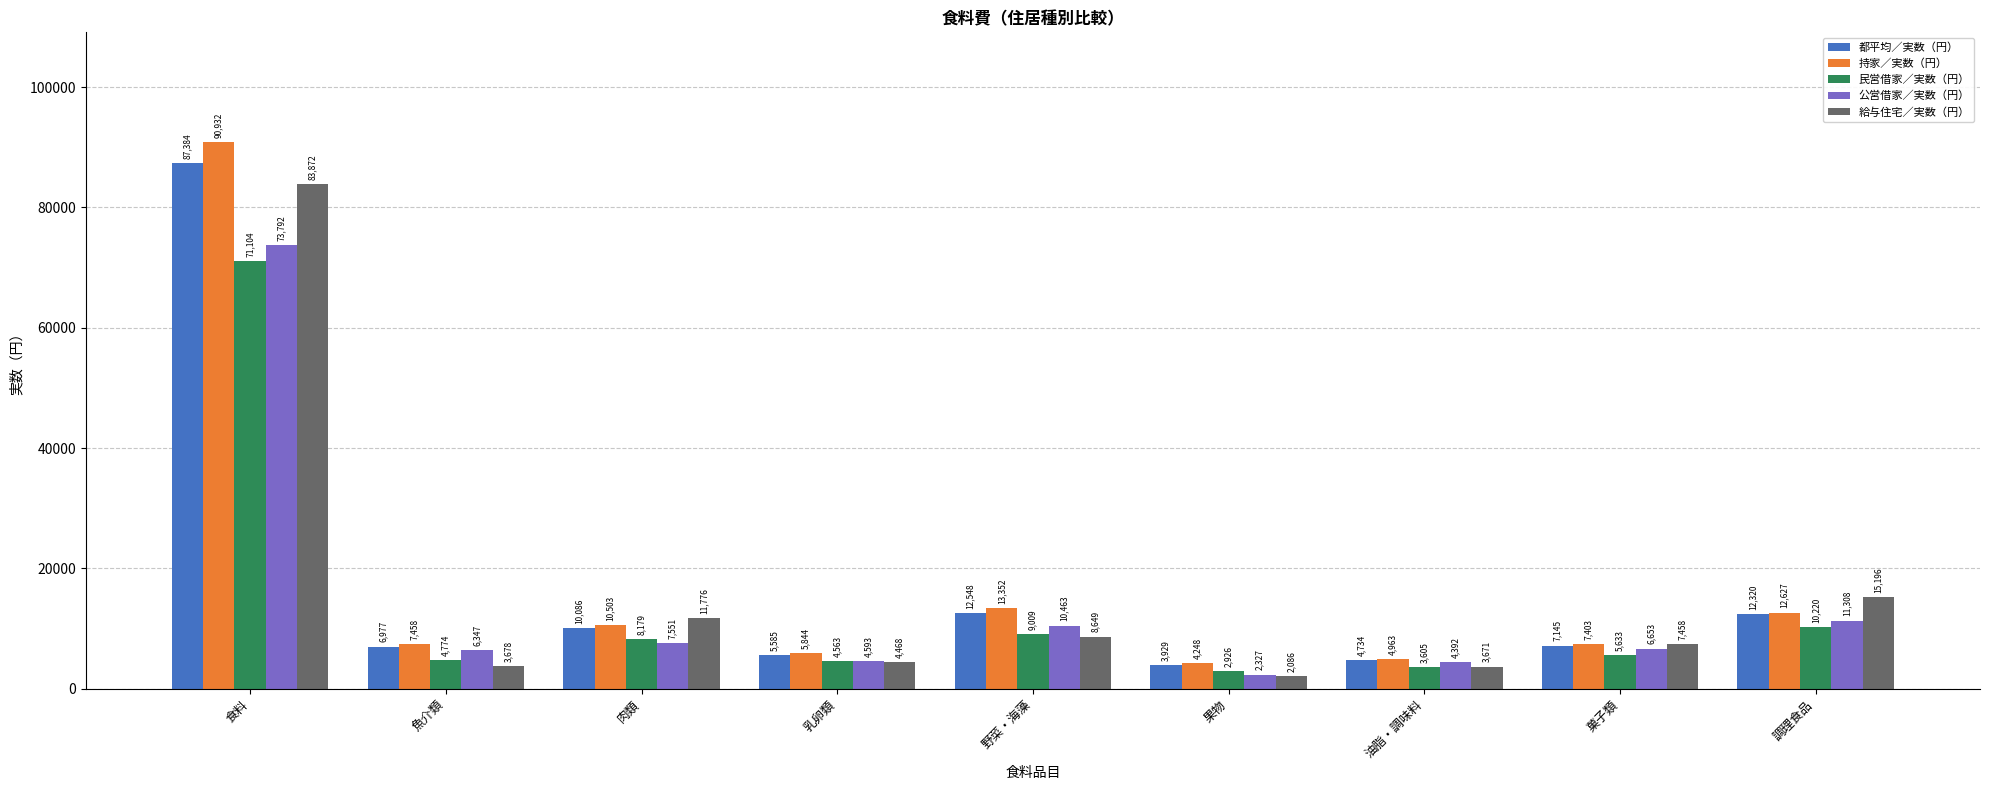

What is the sum of all 公営借家／実数（円） values?

127426